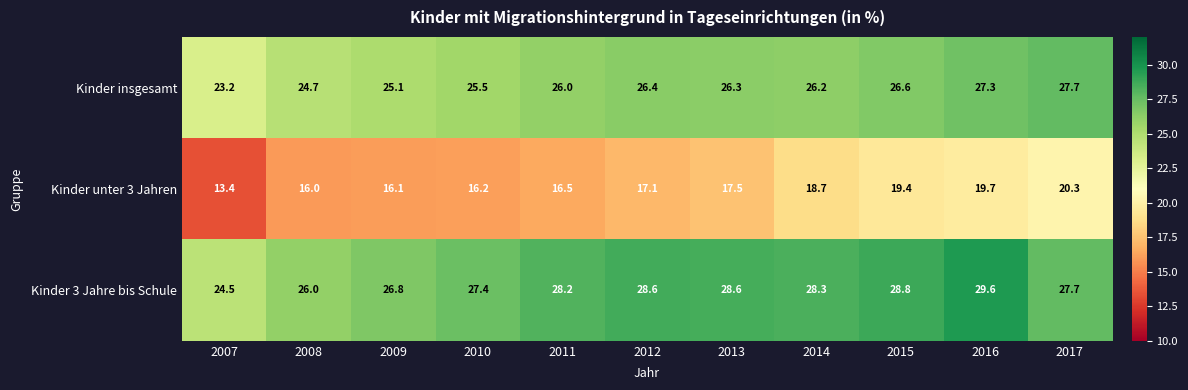

Count the number of categories in the chart.

11